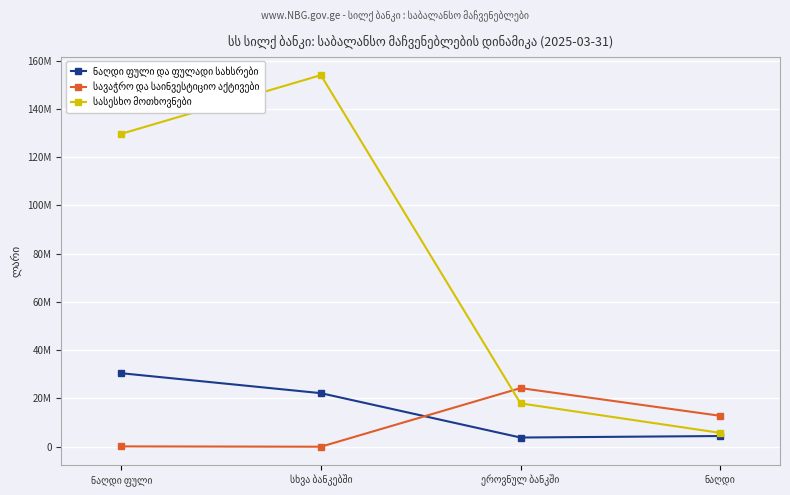

Where does the ნაღდი ფული და ფულადი სახსრები series first go above 22197608?

ნაღდი ფული